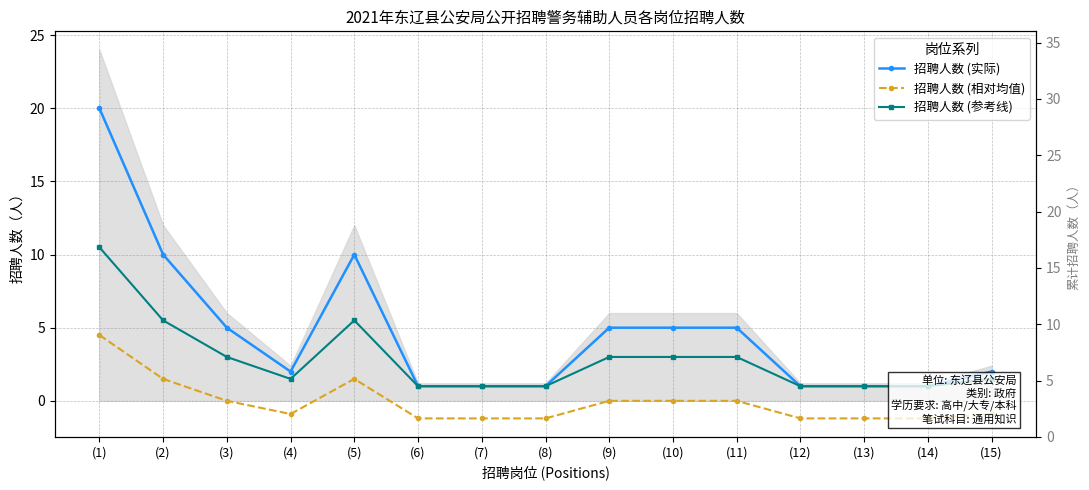

What is the average value of the 招聘人数 (参考线) series?

2.8